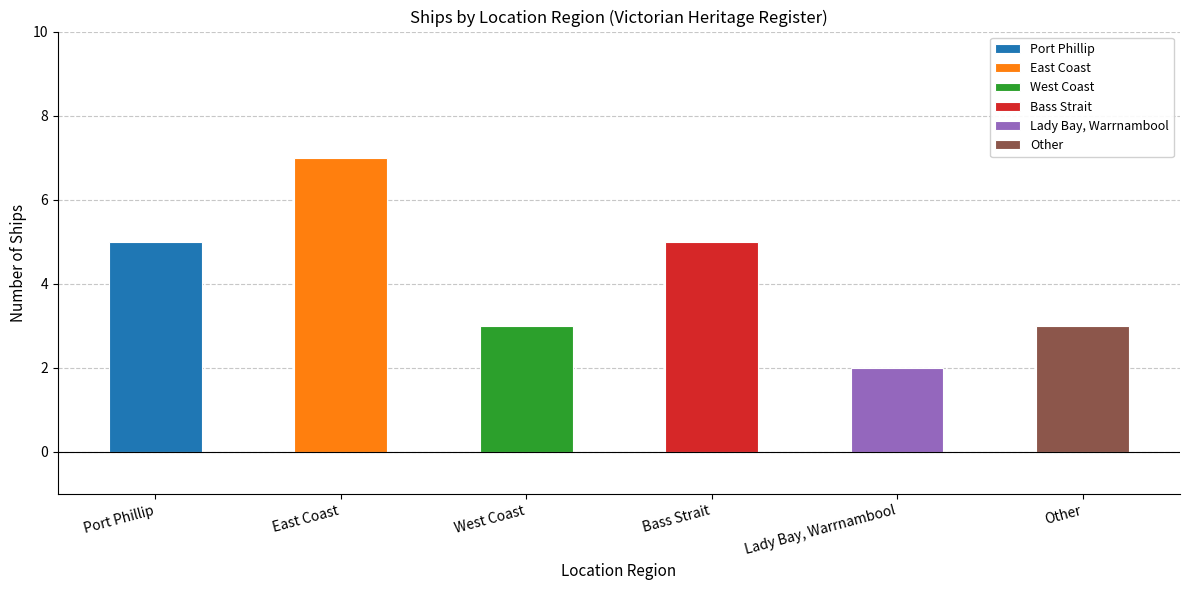

Which has a higher value, Other or Port Phillip?

Port Phillip